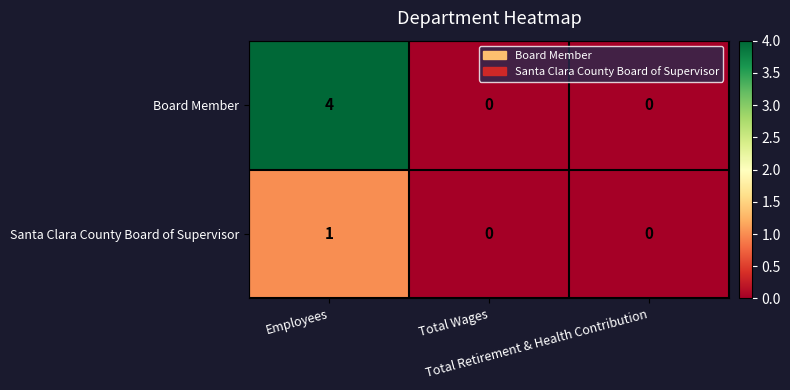

Which series has the largest total across all categories?

Board Member